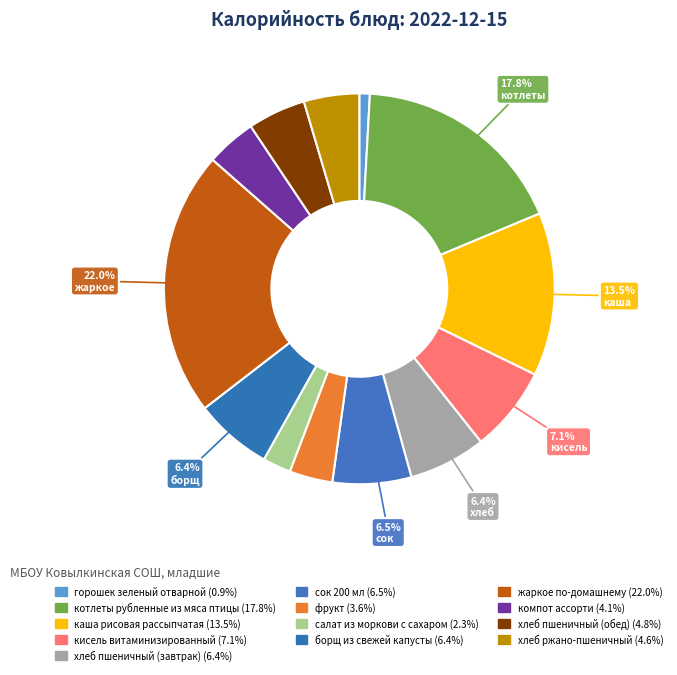

How many slices are in this pie chart?

13